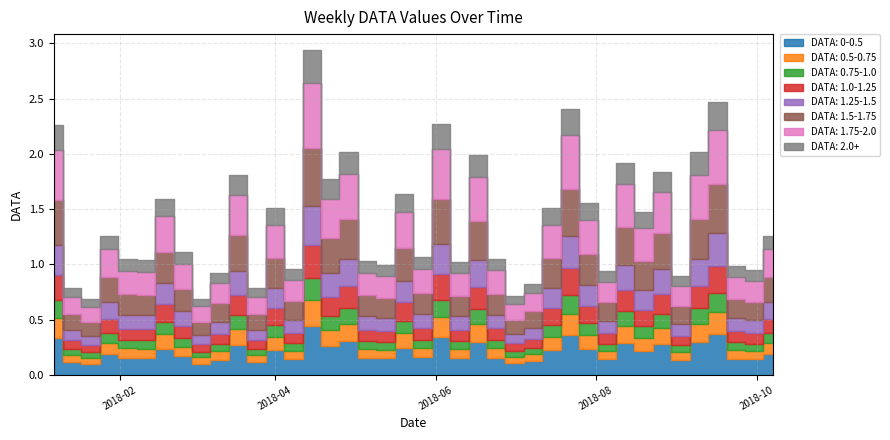

Does the chart display data point markers on the line(s)?

No